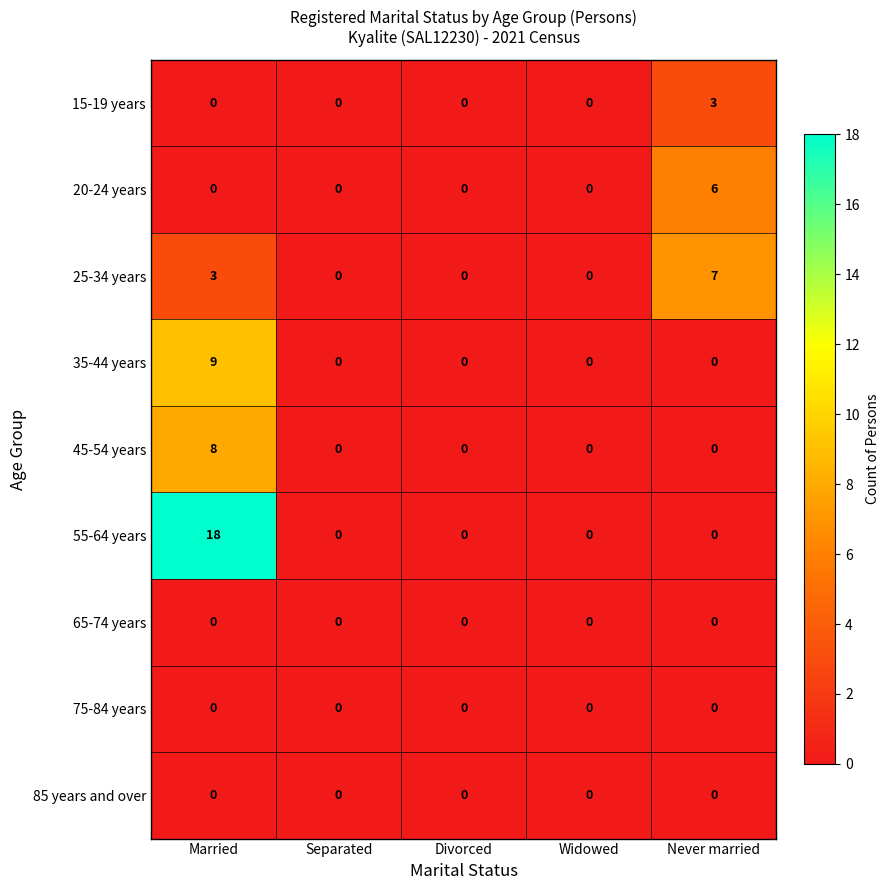

The value of 15-19 years at Widowed is 2. True or false?

False